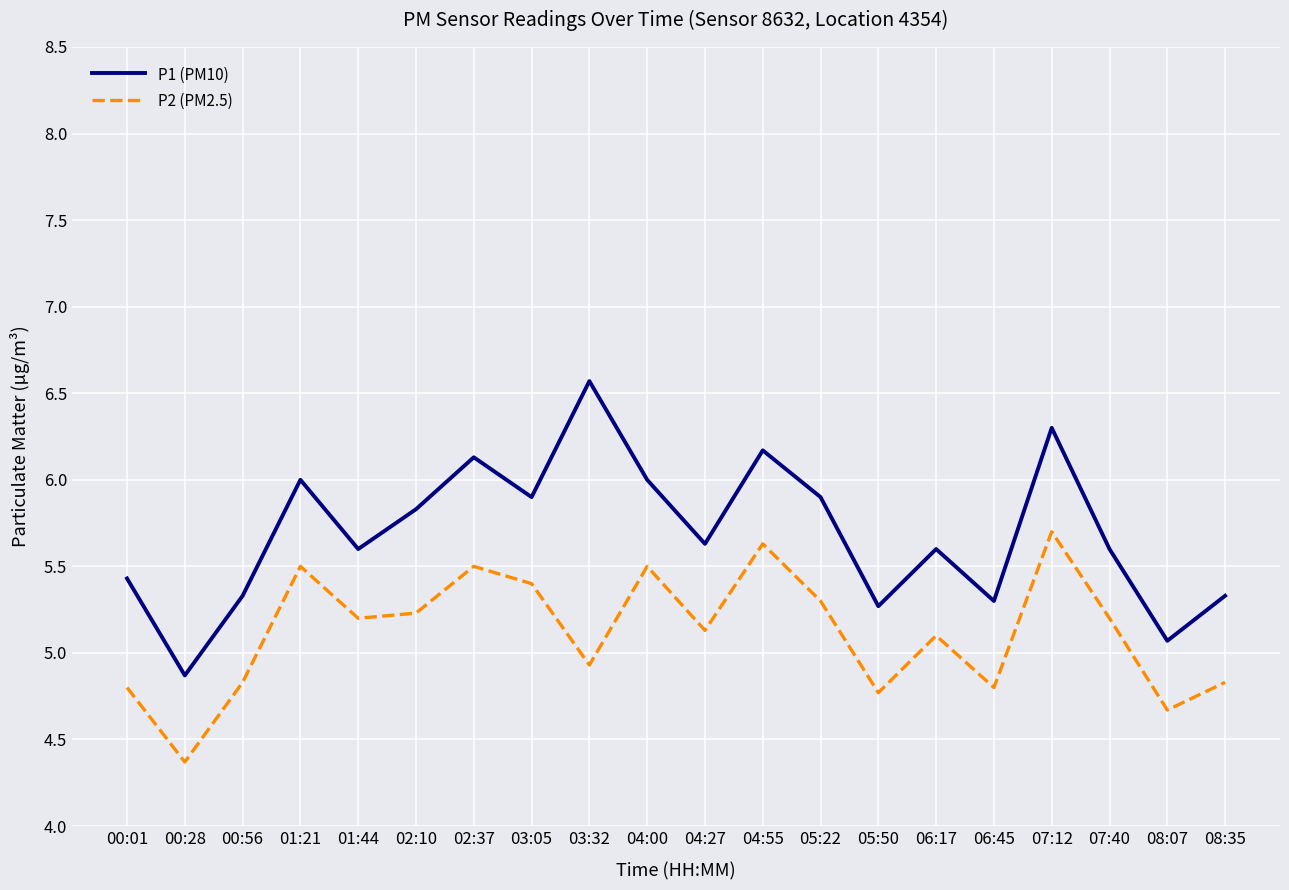

Which series has the widest spread of values?

P1 (PM10)